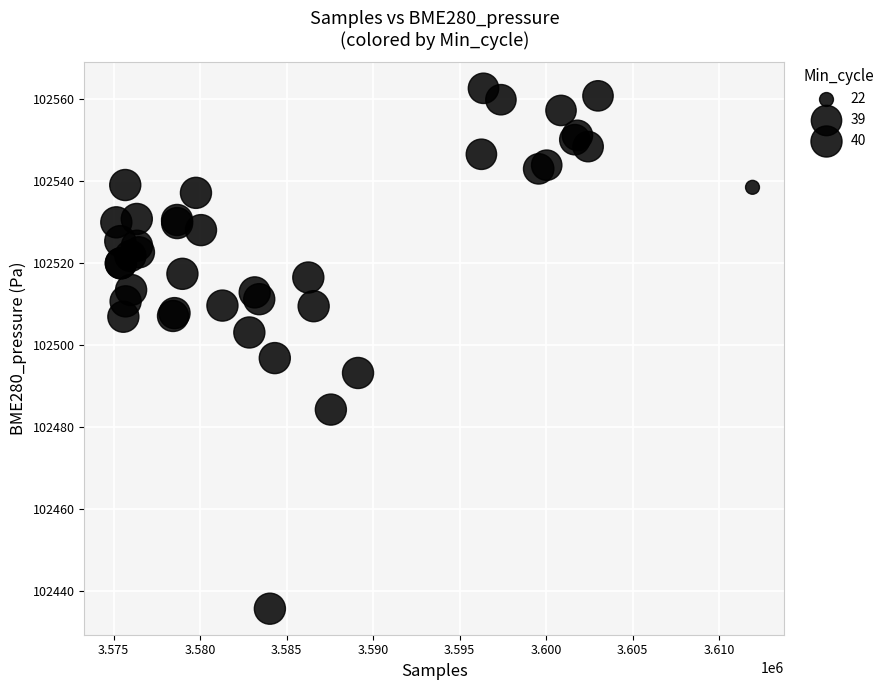

What Y value in the scatter plot is closest to 102499?

102496.7